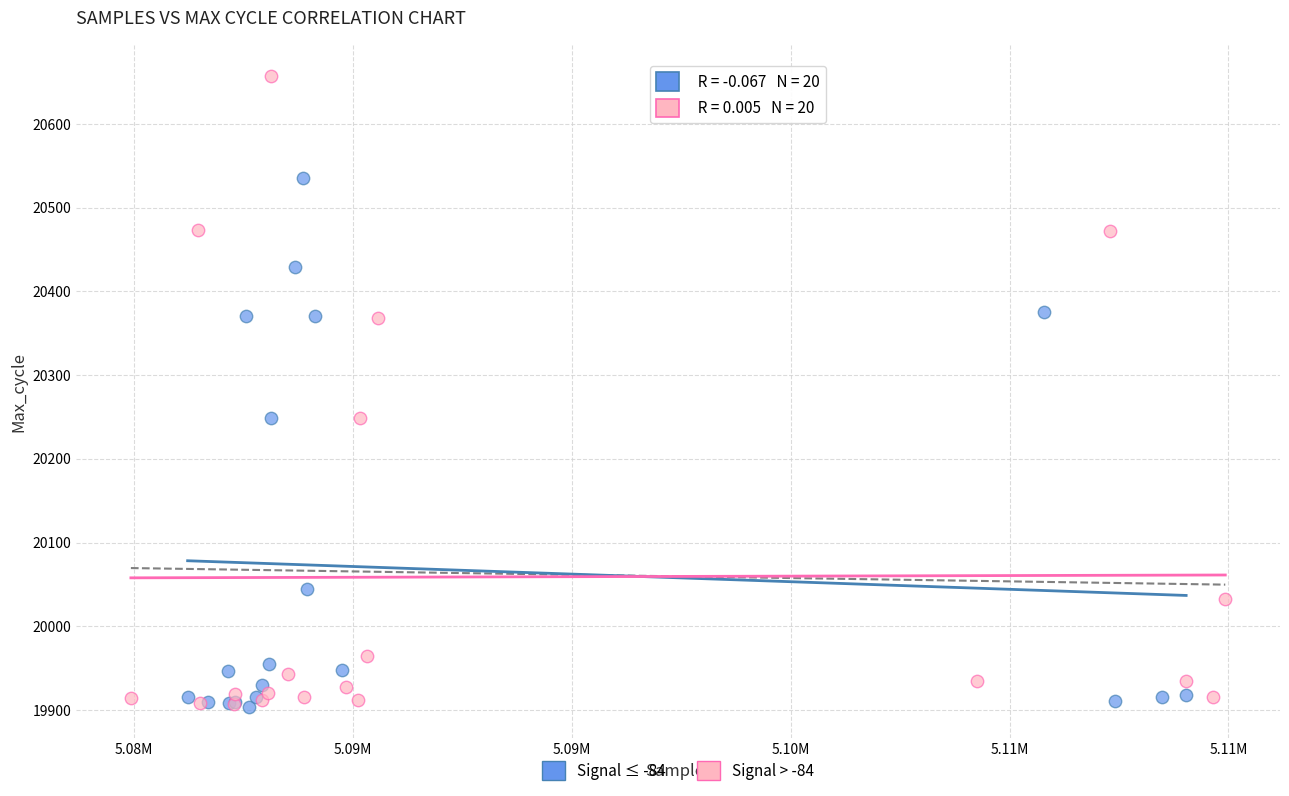

Which series has the widest spread of Y values?

Signal > -84